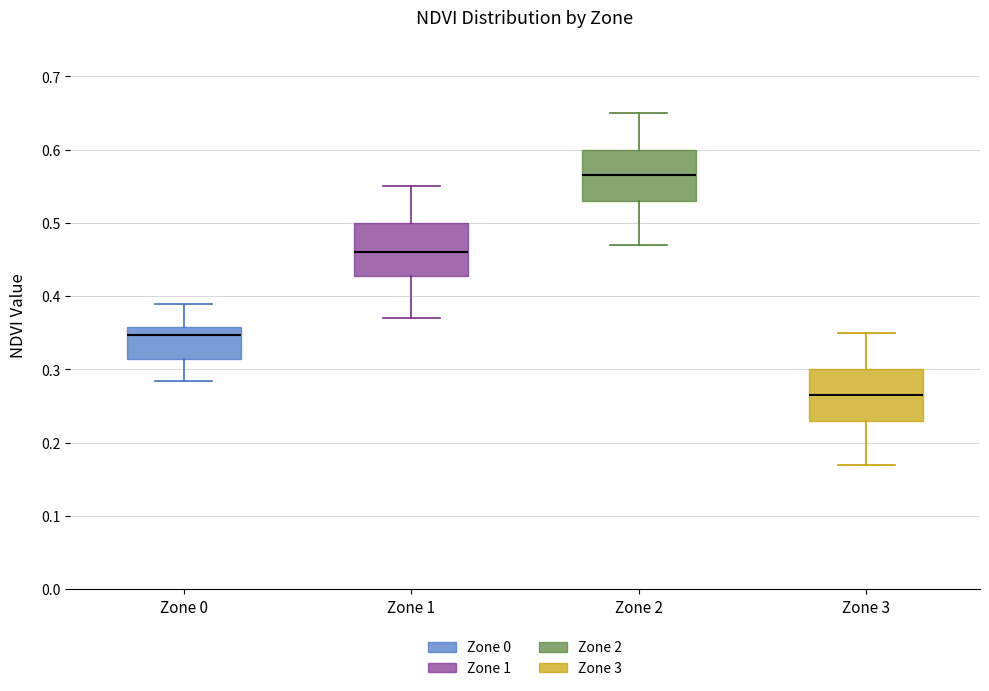

Which box has the lowest median line?

Zone 3